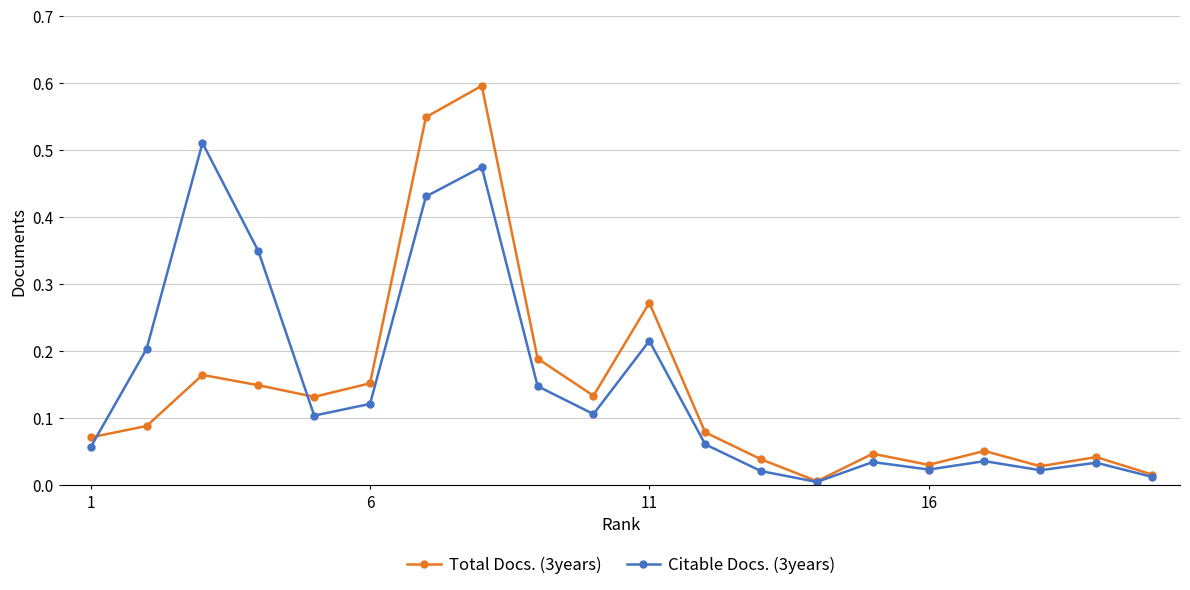

What is the greatest value displayed?

0.6